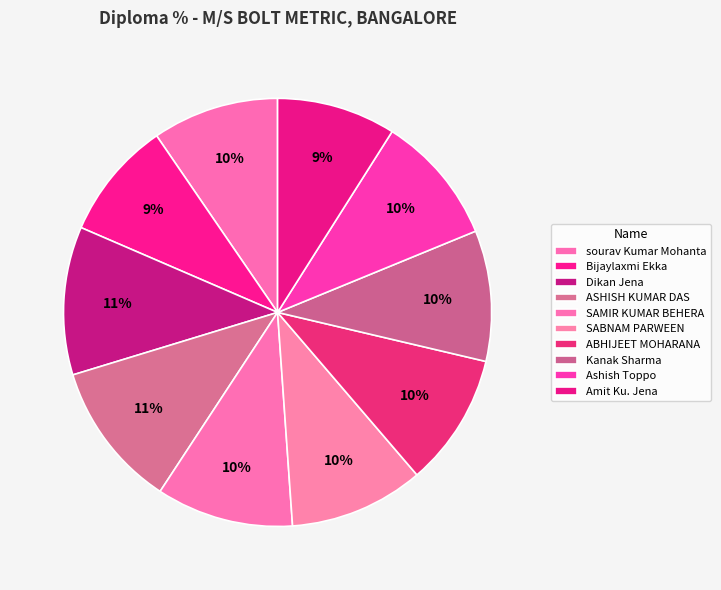

To the nearest percent, what is the difference between the Amit Ku. Jena and Kanak Sharma slice percentages?

1%